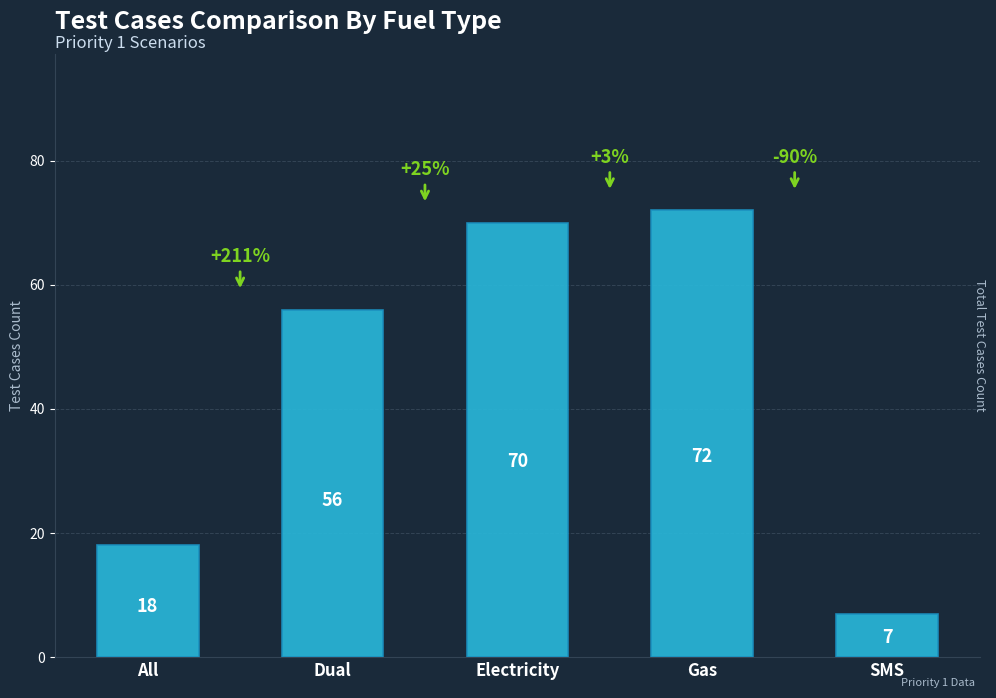

Which category has the lowest value across all series?

SMS